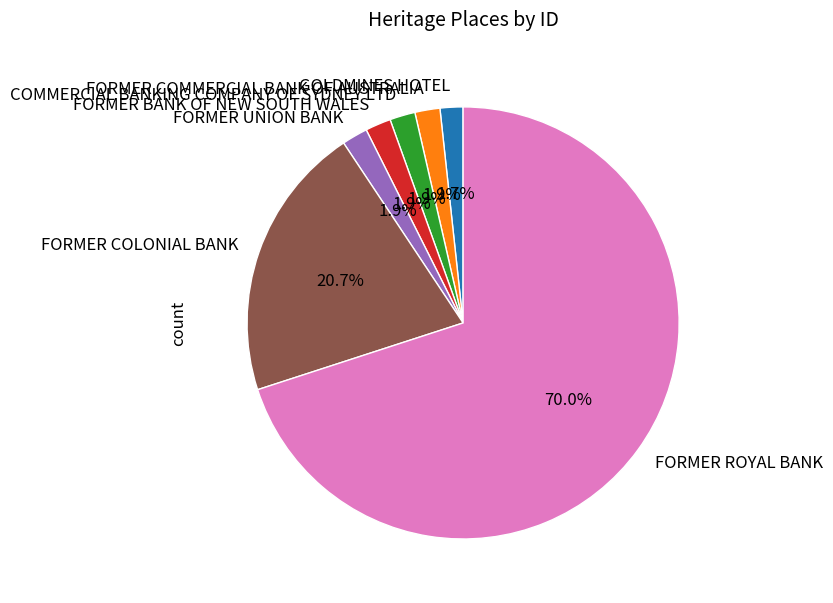

Which slice is the largest?

FORMER ROYAL BANK